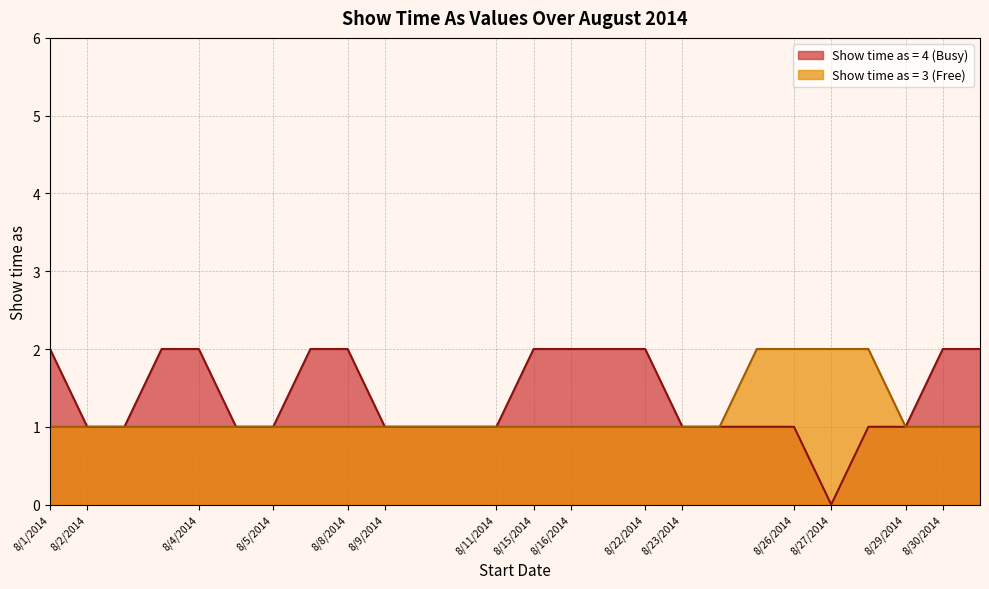

The chart shows a value of 4 at 8/27/2014. True or false?

False